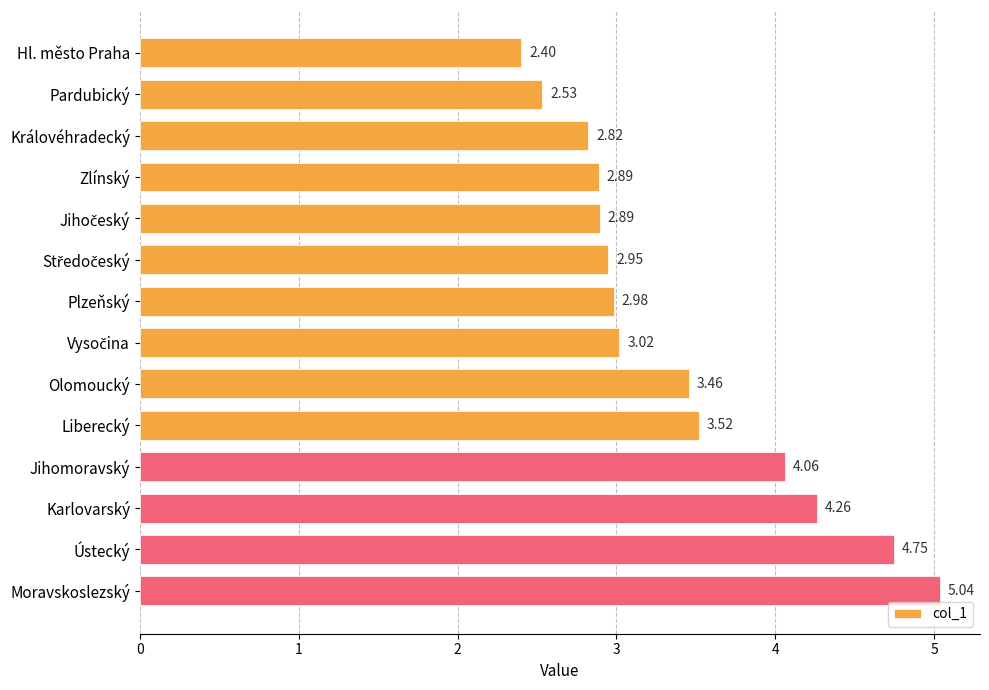

What is the change in value from Zlínský to Olomoucký?

+0.6